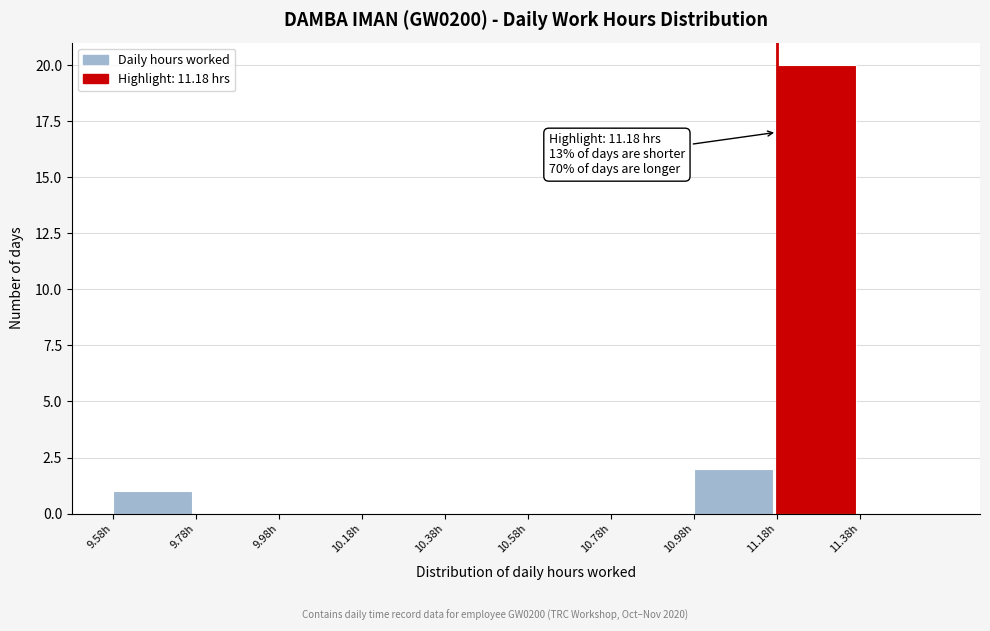

Over which range of the x-axis is the bar tallest?

11.18 to 11.38